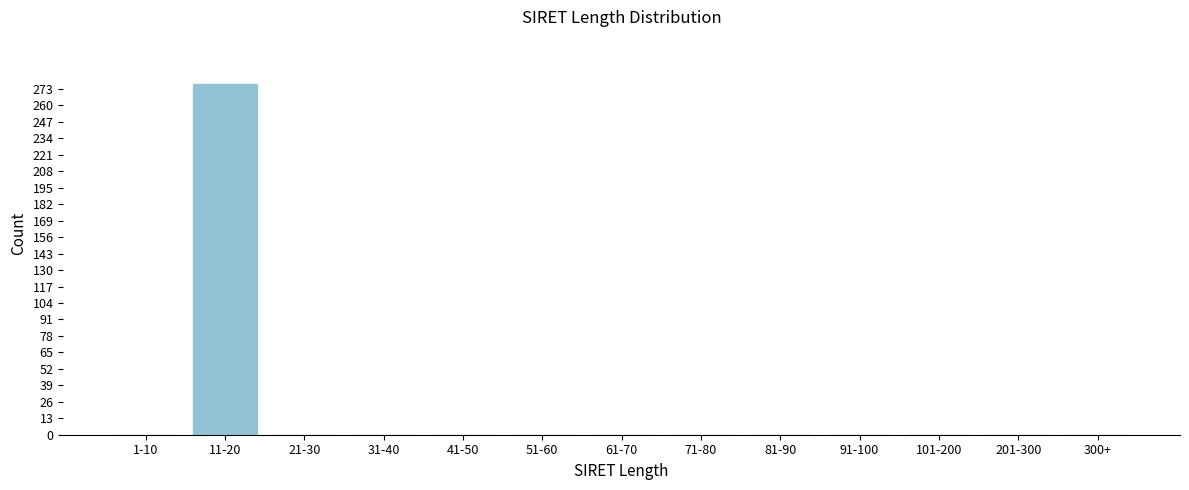

Reading left to right, transcribe all the data shown in this chart.

1-10=0	11-20=277	21-30=0	31-40=0	41-50=0	51-60=0	61-70=0	71-80=0	81-90=0	91-100=0	101-200=0	201-300=0	300+=0